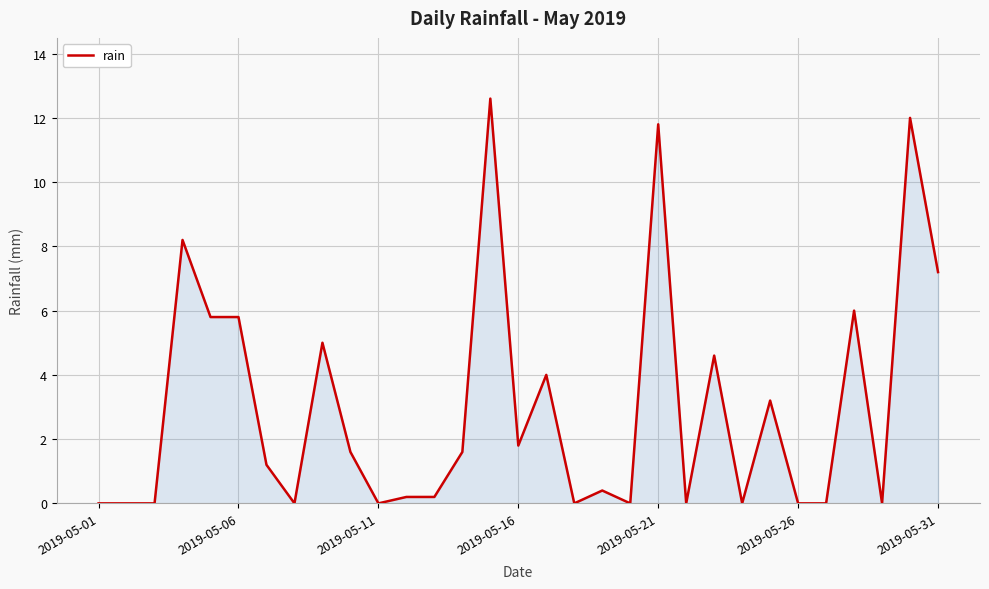

What is the greatest value displayed?

12.6